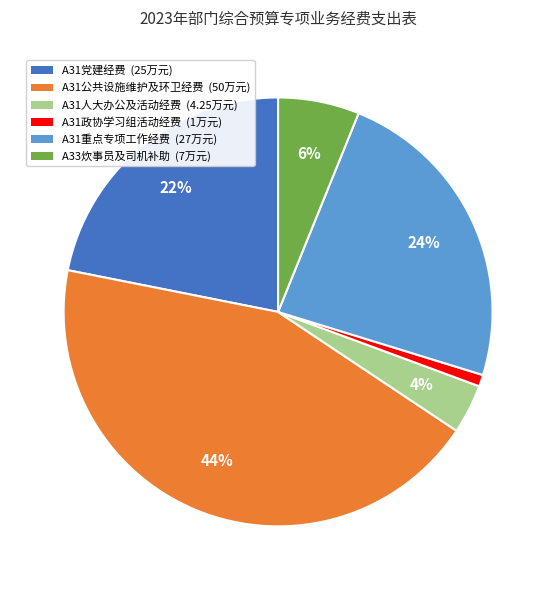

Between A31公共设施维护及环卫经费 and A31政协学习组活动经费, which is larger?

A31公共设施维护及环卫经费